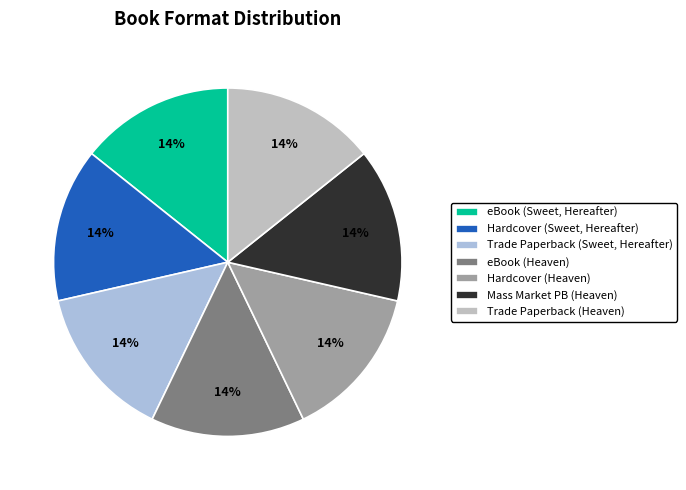

Do eBook (Heaven) and Trade Paperback (Sweet, Hereafter) together represent more than half of the pie?

No